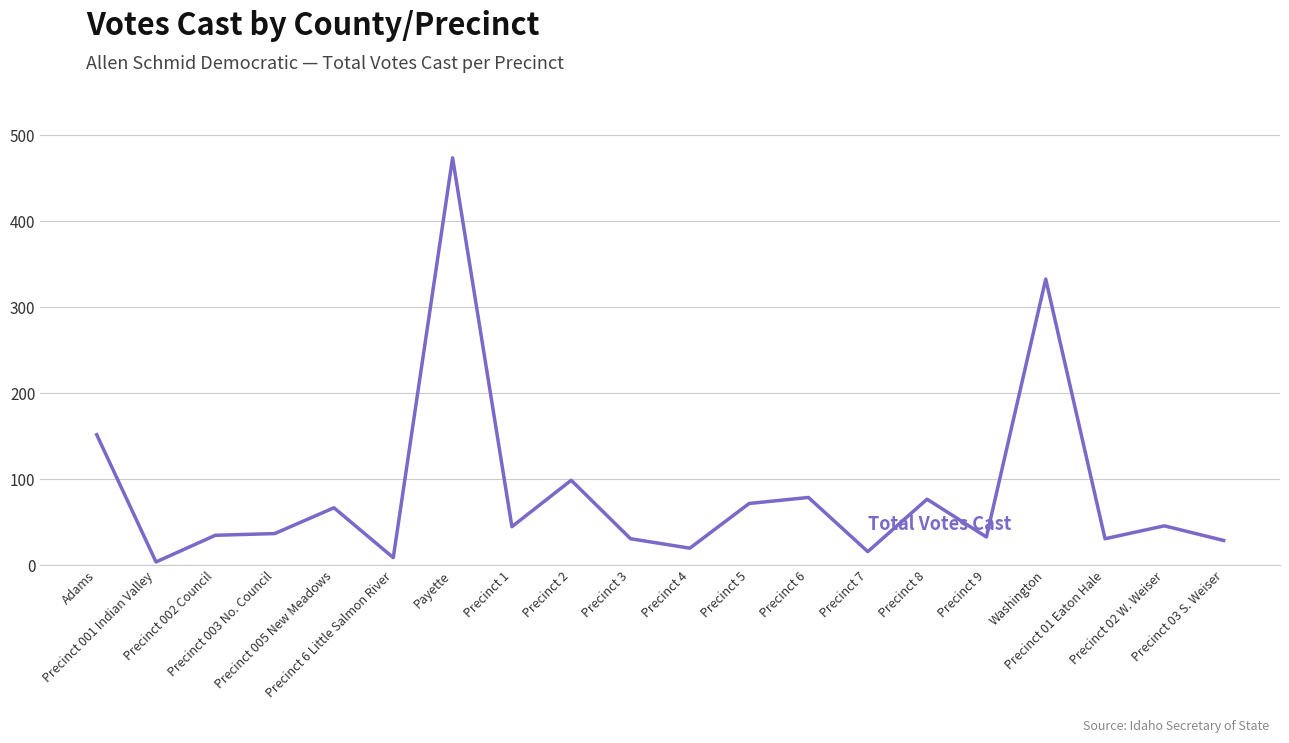

Where is the data nearest to the value 239?

Adams